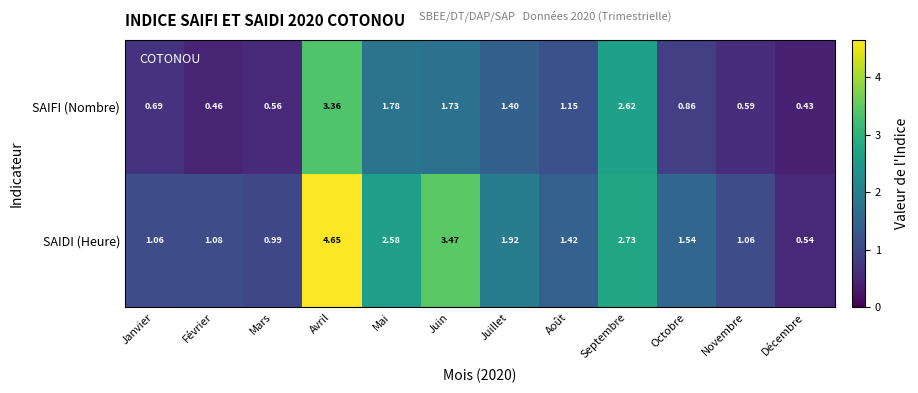

Between Juillet and Septembre, which series saw the biggest shift?

SAIFI (Nombre)